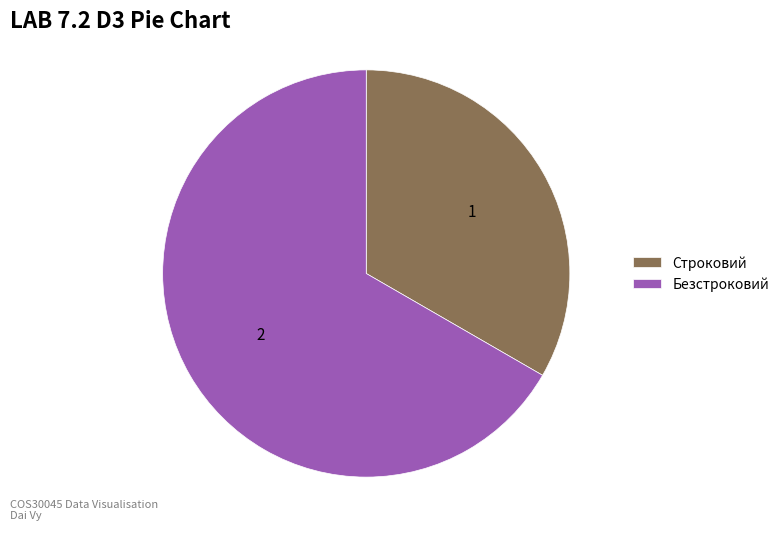

Is the sum of Безстроковий and Строковий greater than half?

Yes